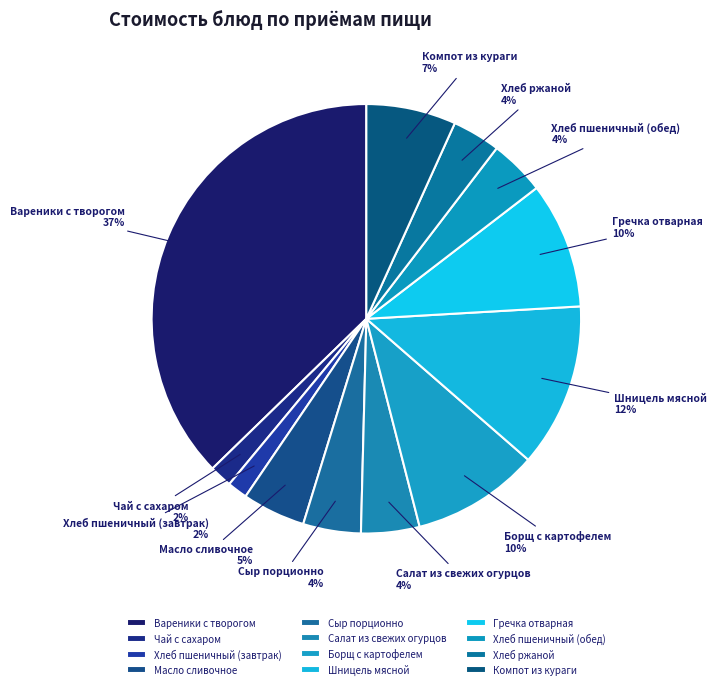

Count the number of slices in the pie.

12